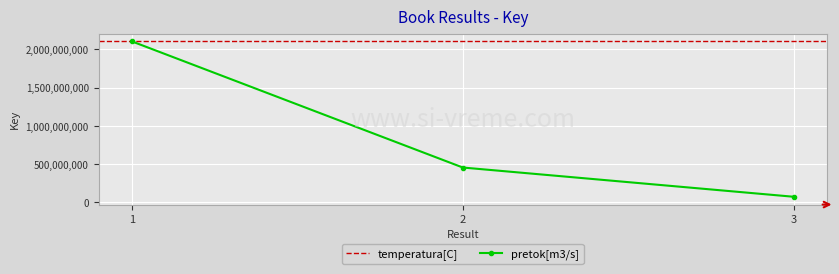

Count the values in the range 72501740 to 2106700921.

3